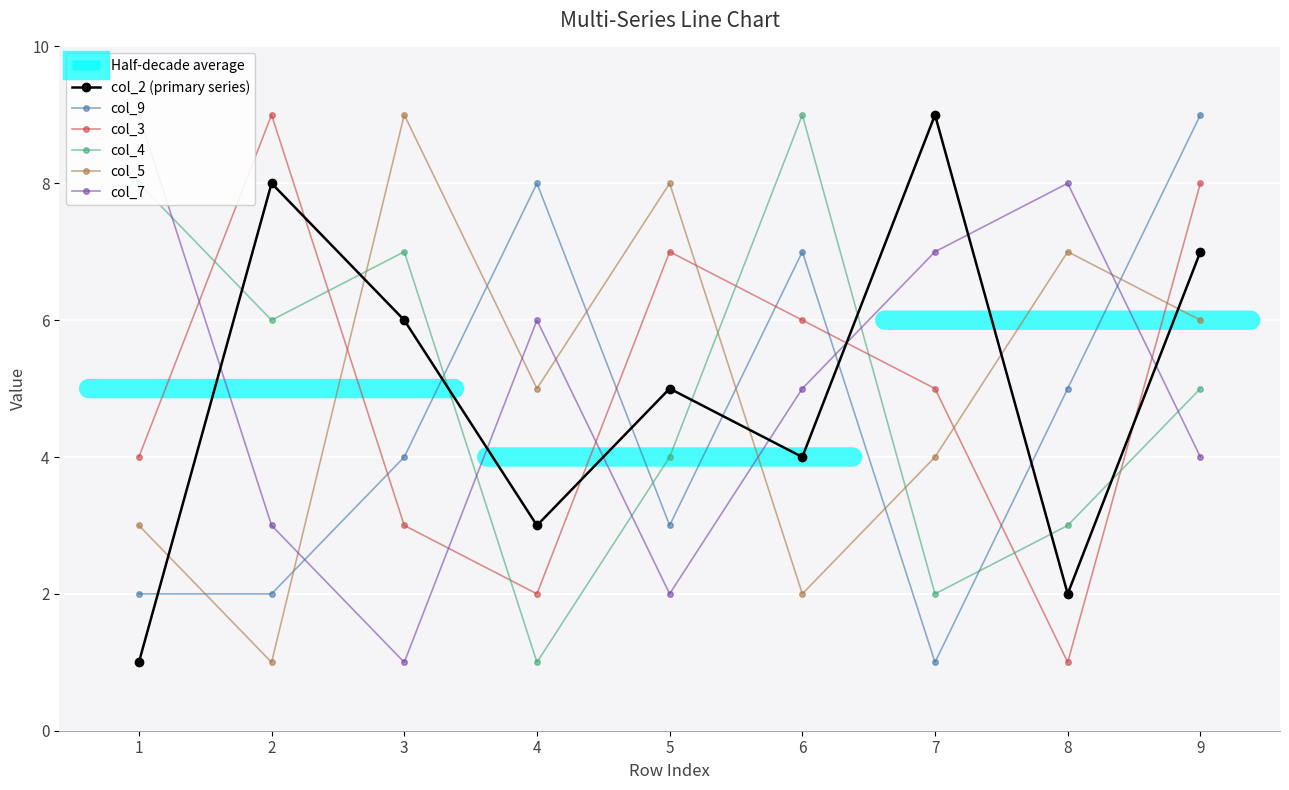

What is the difference between the col_2 (primary series) values at 5 and 6?

1